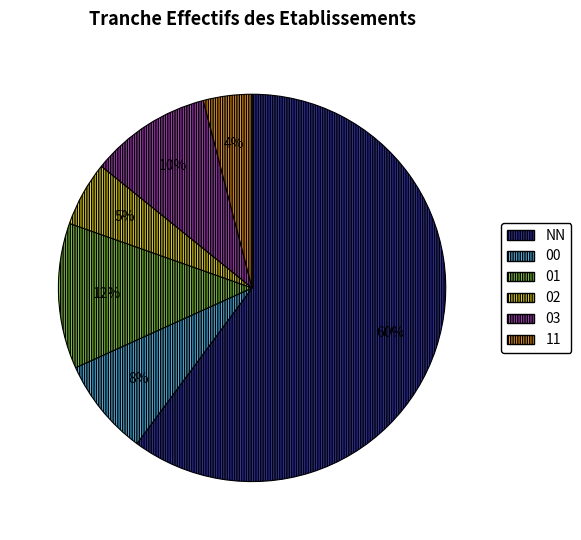

Is the sum of NN and 03 greater than half?

Yes